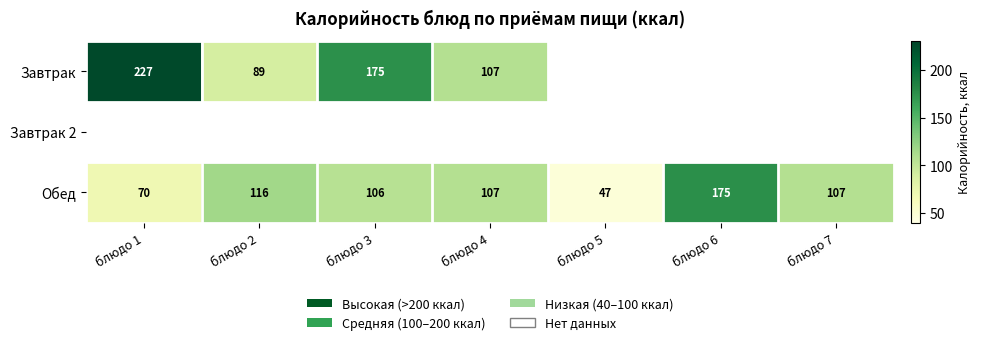

What is the greatest value displayed?

227.0